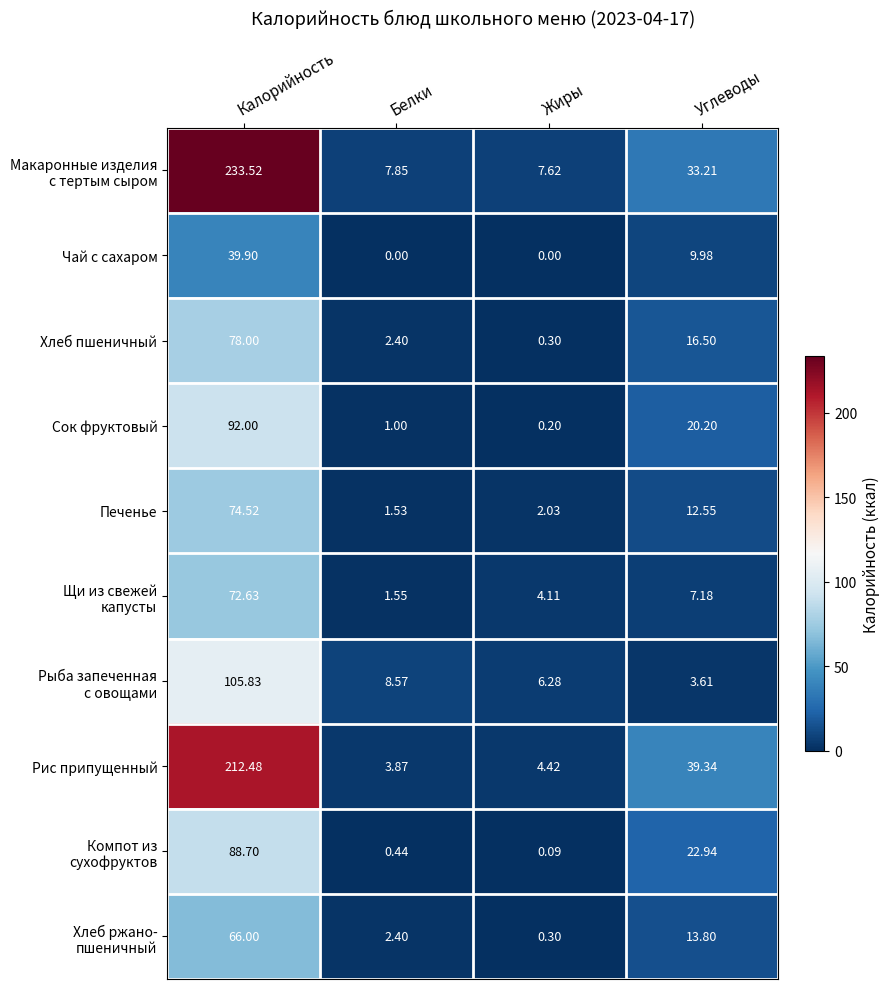

Which label corresponds to the largest value in the chart?

Калорийность